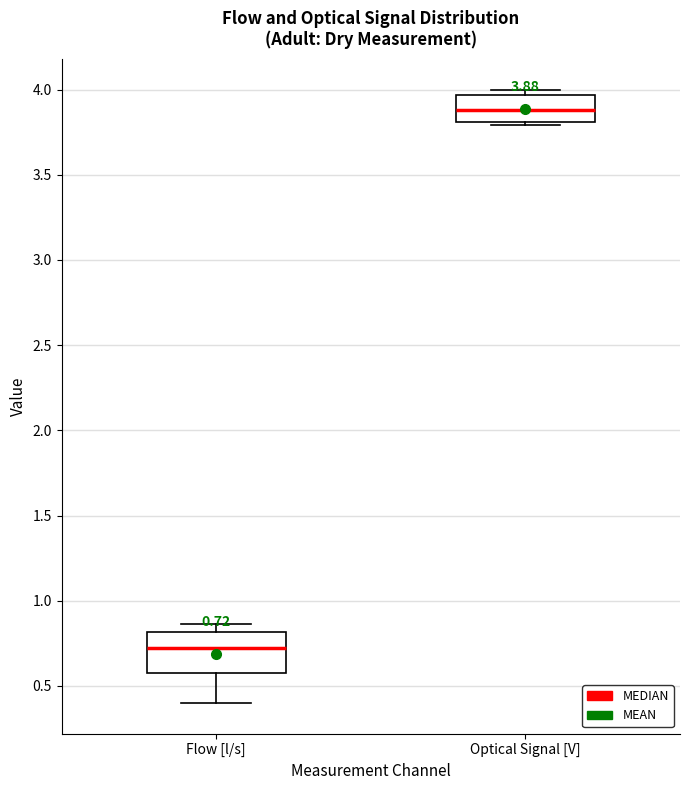

Which box's median line is the lowest?

Flow [l/s]